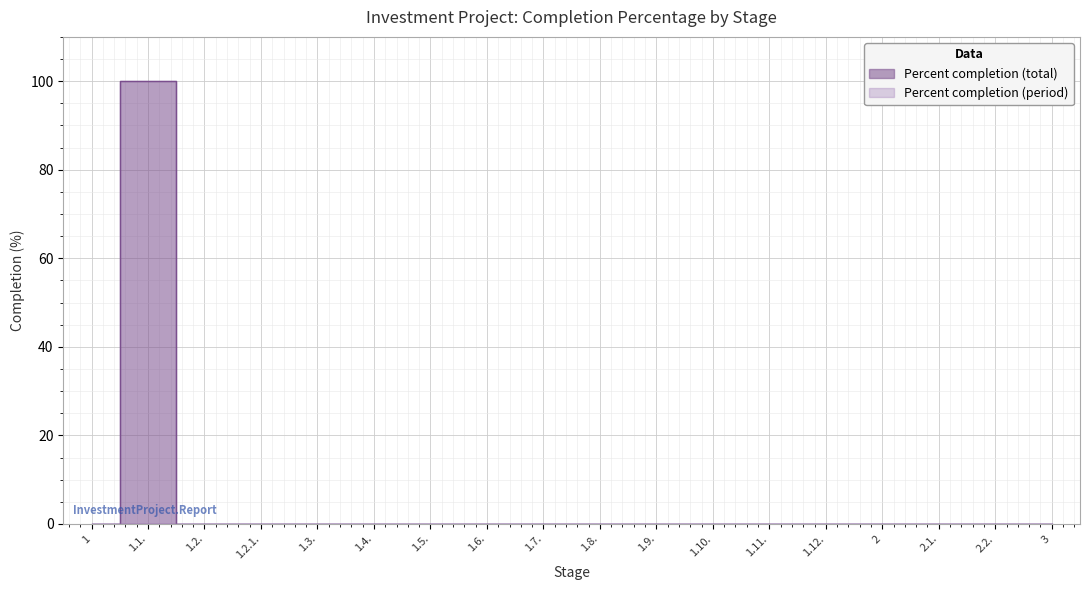

What is the label of the 6th point from the right?

1.11.